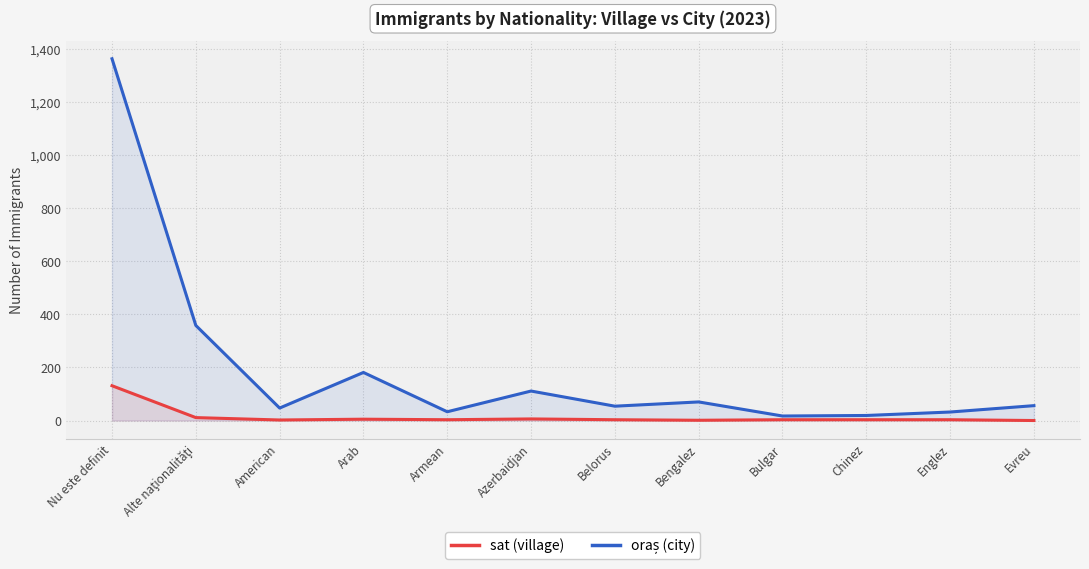

True or false: sat (village) and oraș (city) intersect in this chart.

False